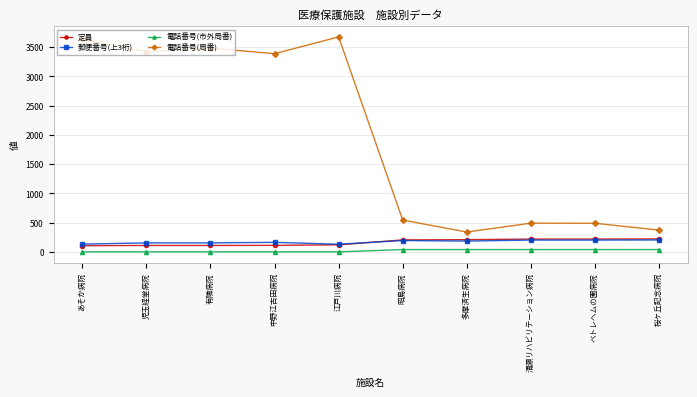

What is the label of the 1st point from the left?

あそか病院